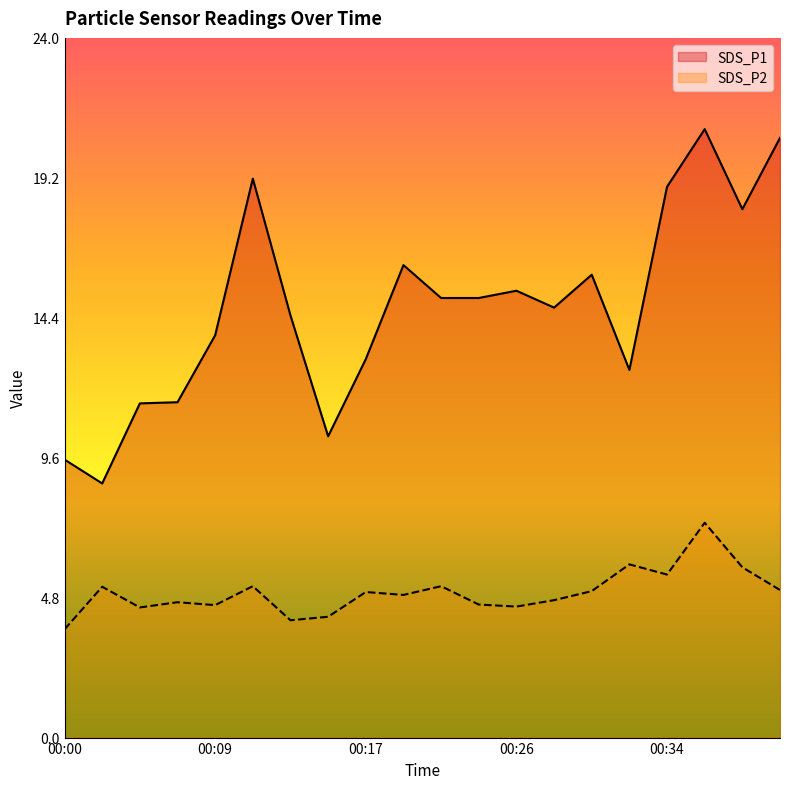

What is the difference between the maximum and minimum values in the SDS_P2 series?

3.7